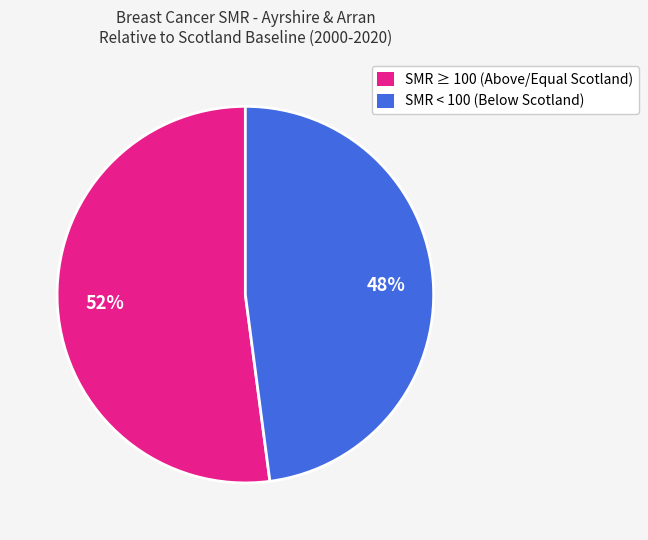

Do SMR ≥ 100 (Above/Equal Scotland) and SMR < 100 (Below Scotland) together represent more than half of the pie?

Yes